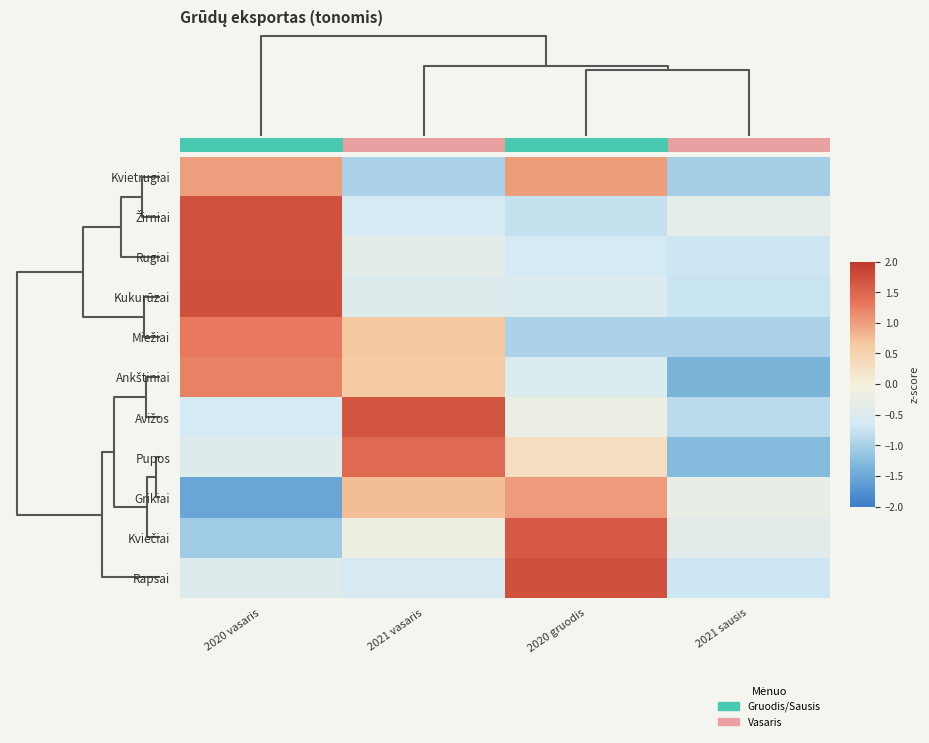

Is the value of Kviečiai at 2021 sausis greater than the value of Pupos at 2021 sausis?

Yes